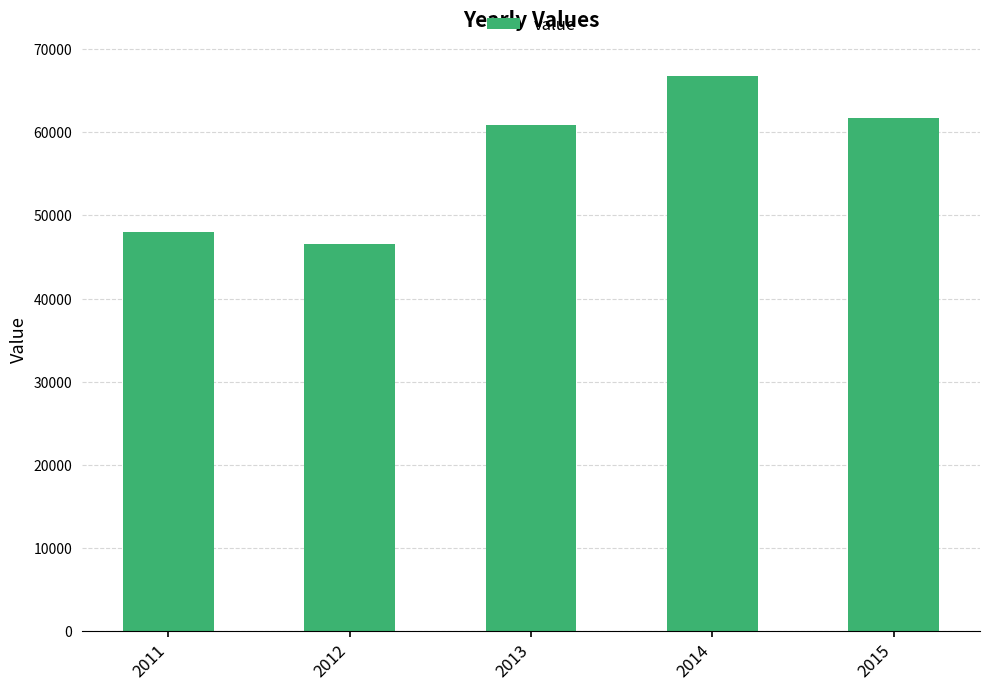

Which category has the highest value across all series?

2014